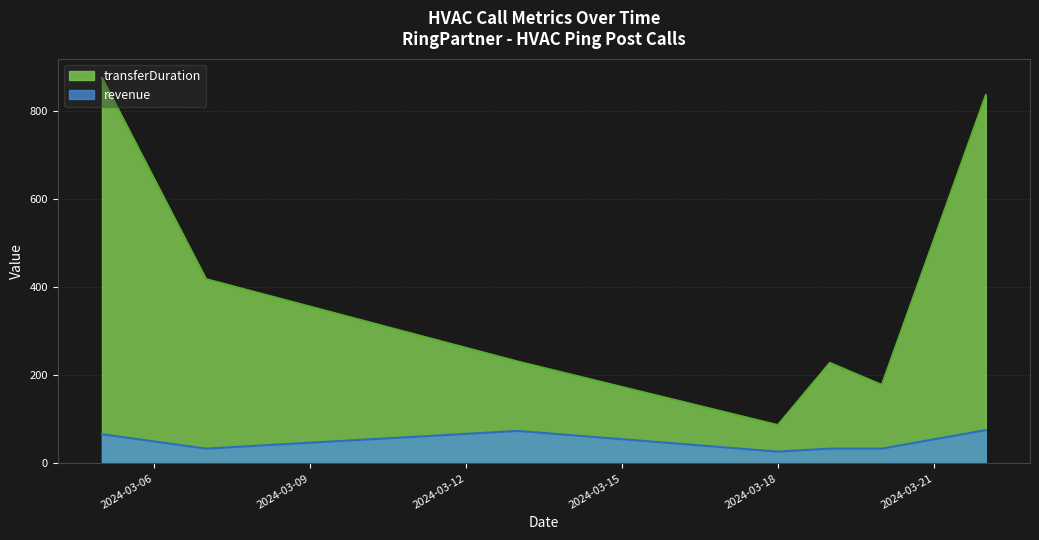

What is the highest value of the transferDuration series?

874.0